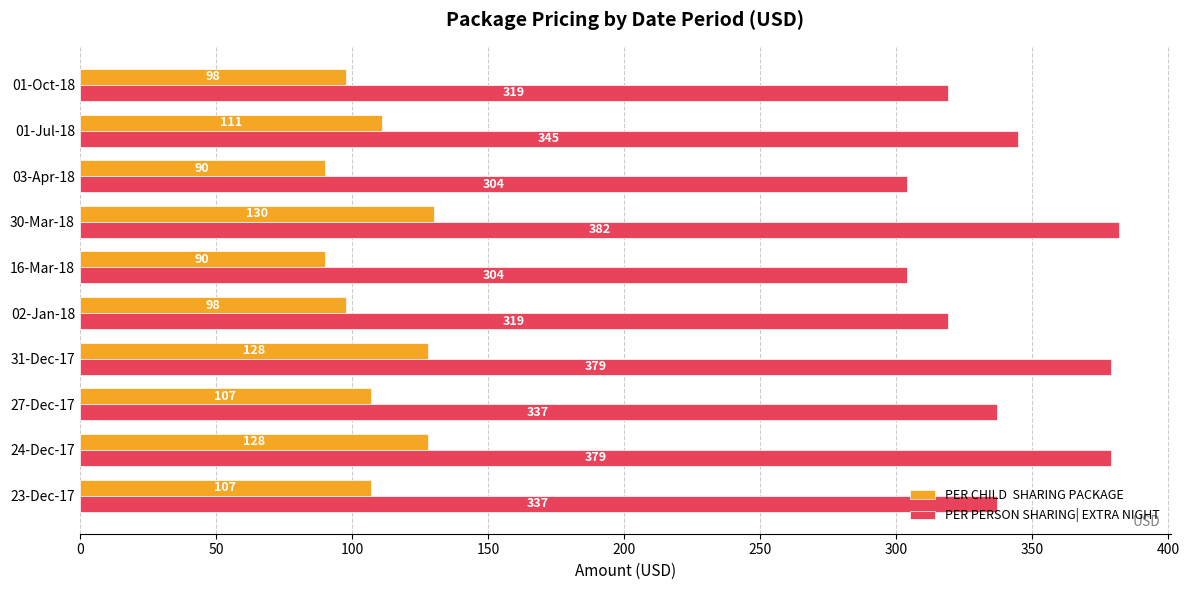

At which category does the chart reach its peak across all series?

30-Mar-18